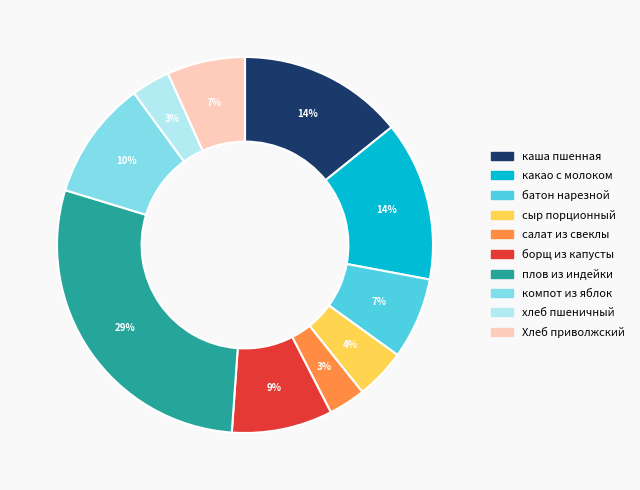

Do хлеб пшеничный and сыр порционный together represent more than half of the pie?

No